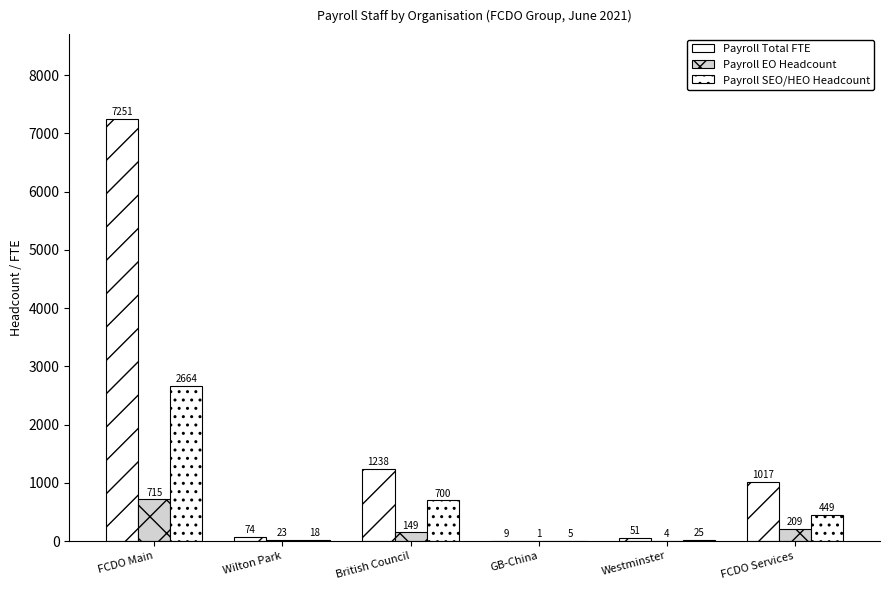

Which series has the largest range (max minus min)?

Payroll Total FTE